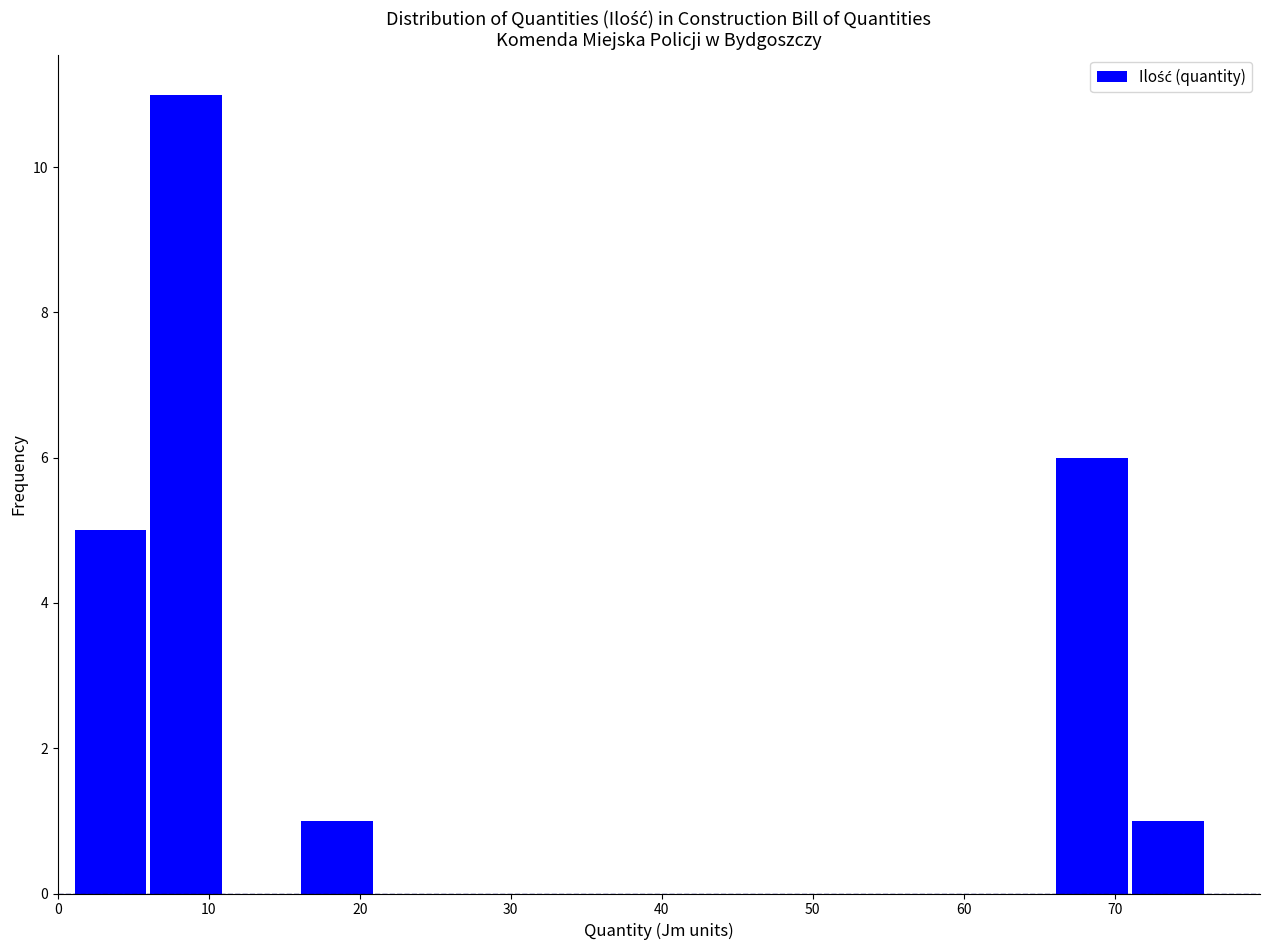

Reading left to right, list every bar in this chart as the range it spans on the x-axis followed by its height. The values are not printed on the chart, so give them approximately, as read against the axis.

1 to 6: 5
6 to 11: 11
11 to 16: 0
16 to 21: 1
21 to 26: 0
26 to 31: 0
31 to 36: 0
36 to 41: 0
41 to 46: 0
46 to 51: 0
51 to 56: 0
56 to 61: 0
61 to 66: 0
66 to 71: 6
71 to 76: 1